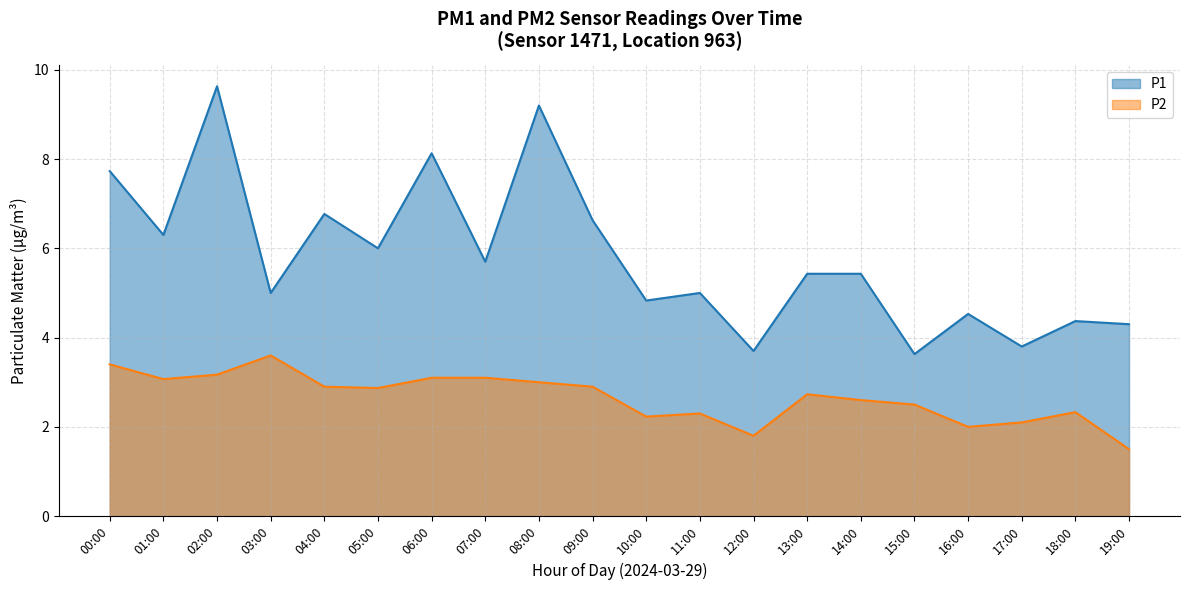

How many lines are shown in the chart?

2